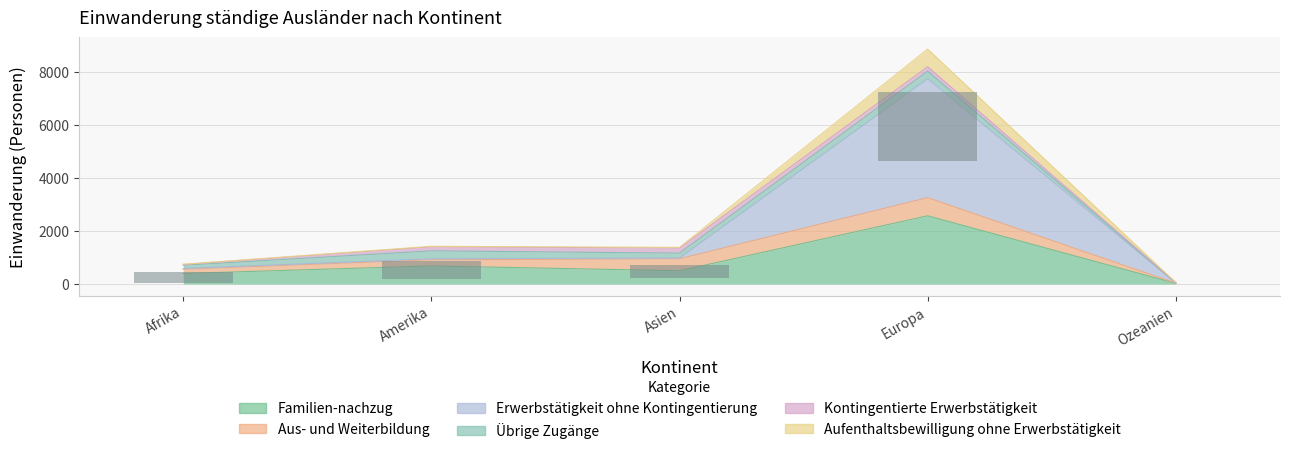

Are the bars horizontal?

No